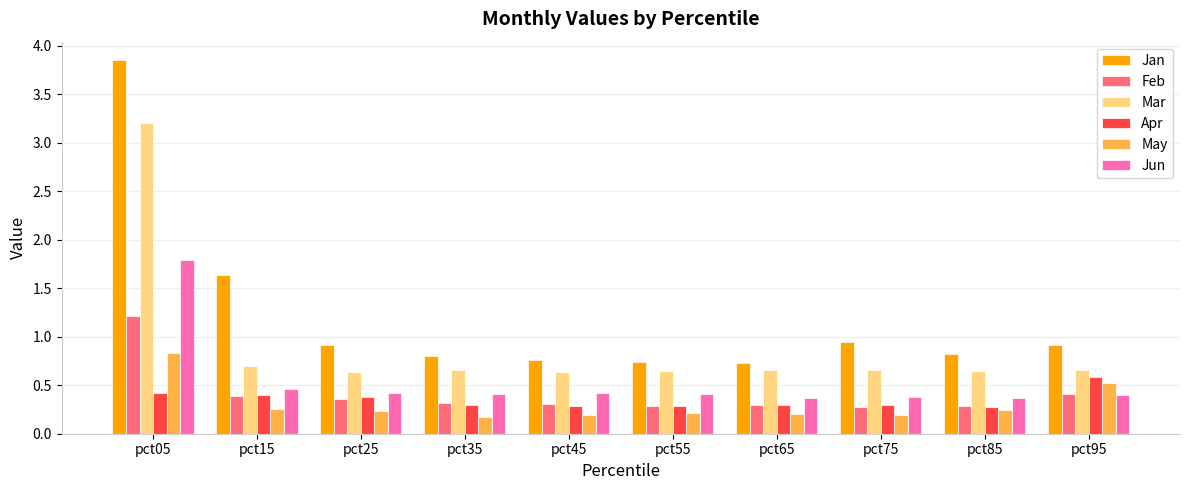

True or false: Feb has a value of 0.5 at pct45.

False